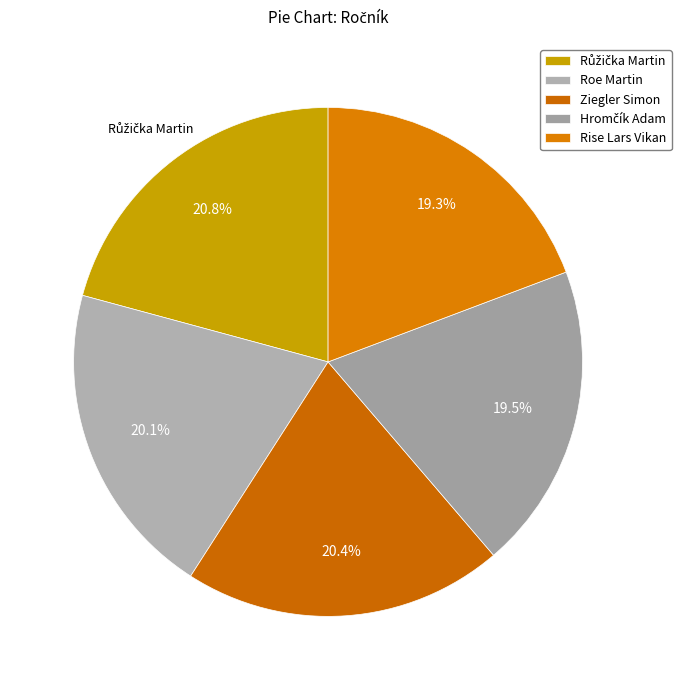

To the nearest percent, what is the difference between the Růžička Martin and Rise Lars Vikan slice percentages?

2%